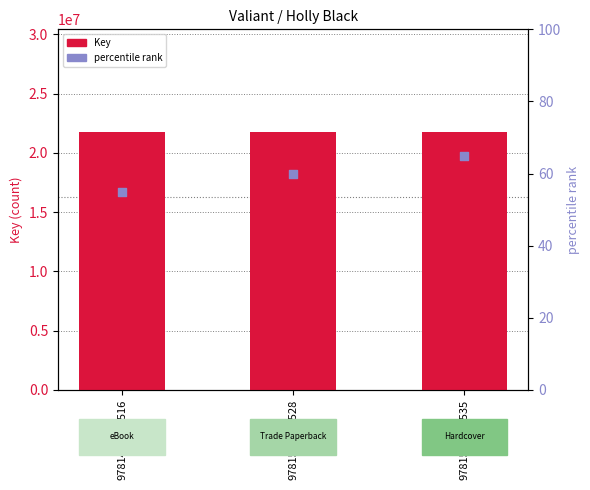

What is the total value across all series at 9781534484535?

21723238